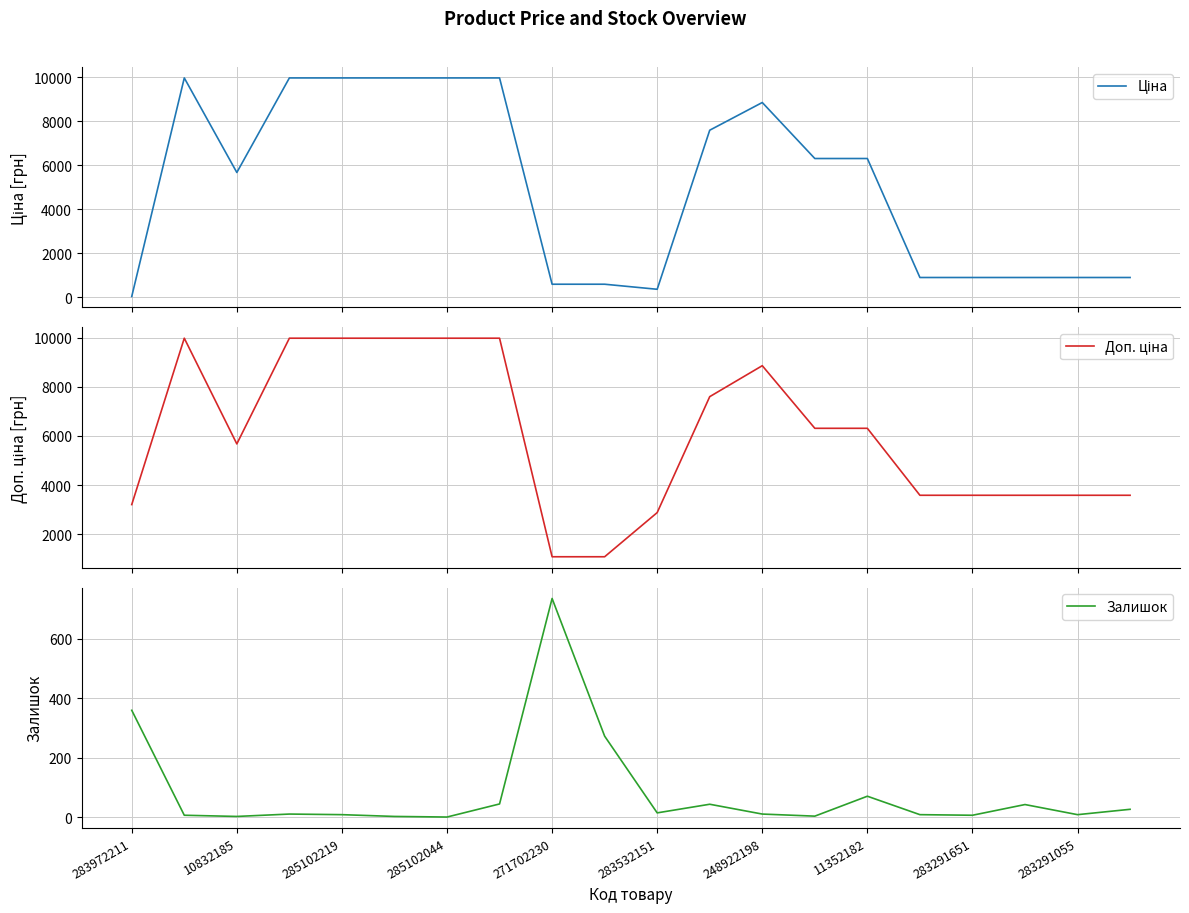

True or false: Залишок has a value of 3 at 10832185.

True